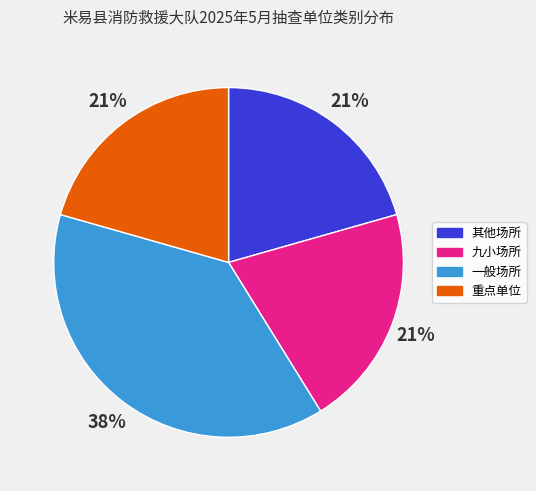

Does 一般场所 account for over 50% of the chart?

No